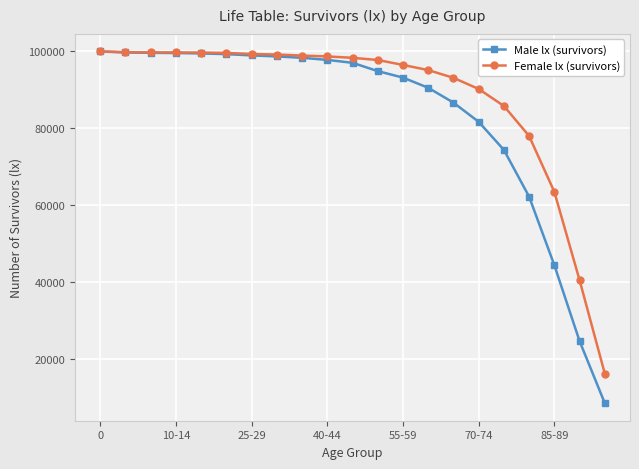

What are all the series names shown in the legend?

Male lx (survivors), Female lx (survivors)